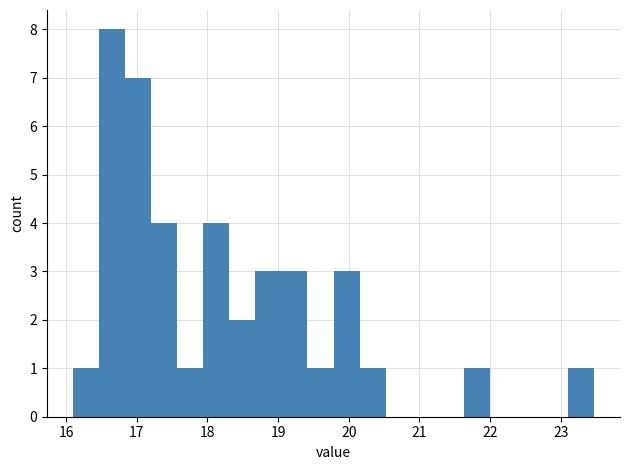

Around what value on the x-axis is the tallest bar? Give the approximate position of its centre, as read against the axis.

16.7